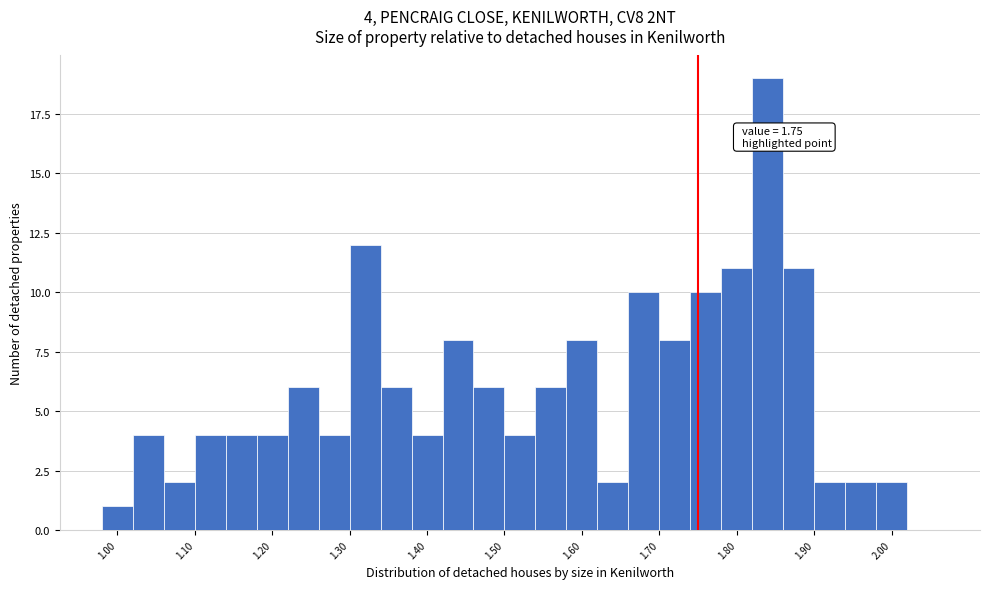

Which range on the x-axis has the tallest bar?

1.82 to 1.86